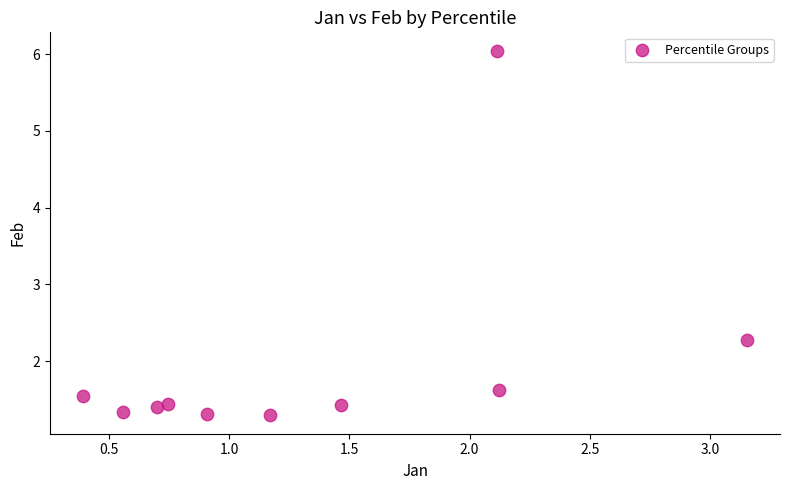

What Y value in the scatter plot is closest to 3?

2.3